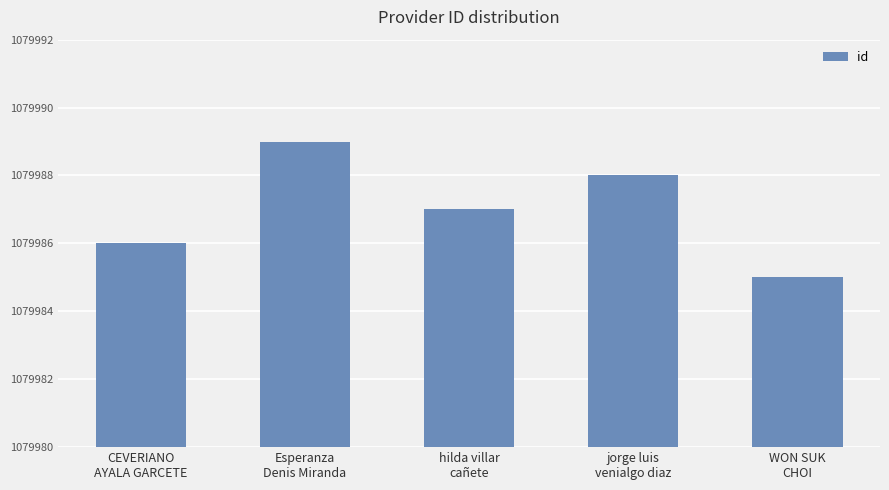

How many bars are there in total?

5